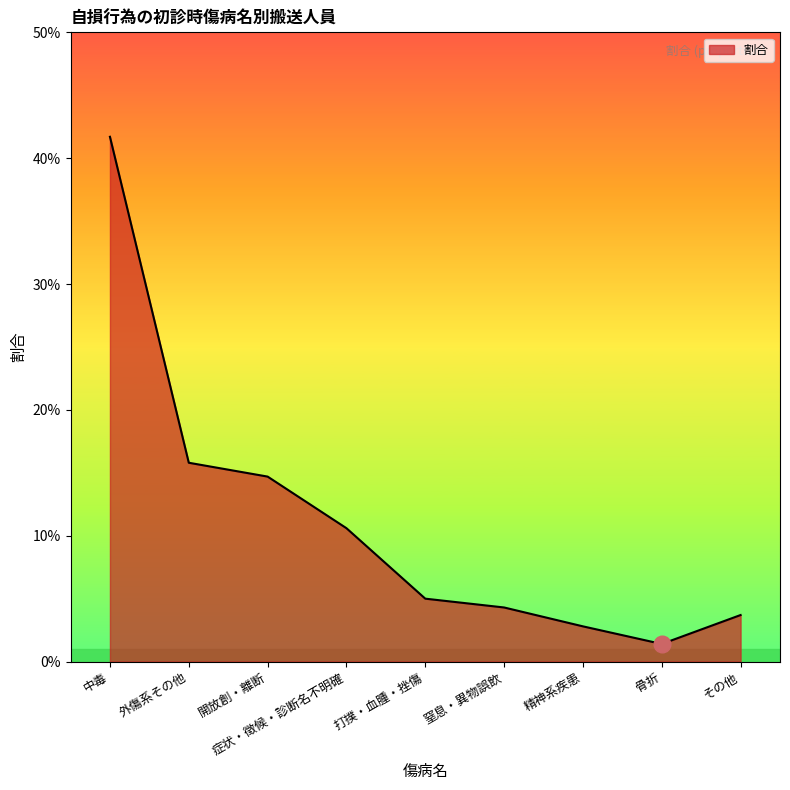

Does the chart have visible grid lines?

No